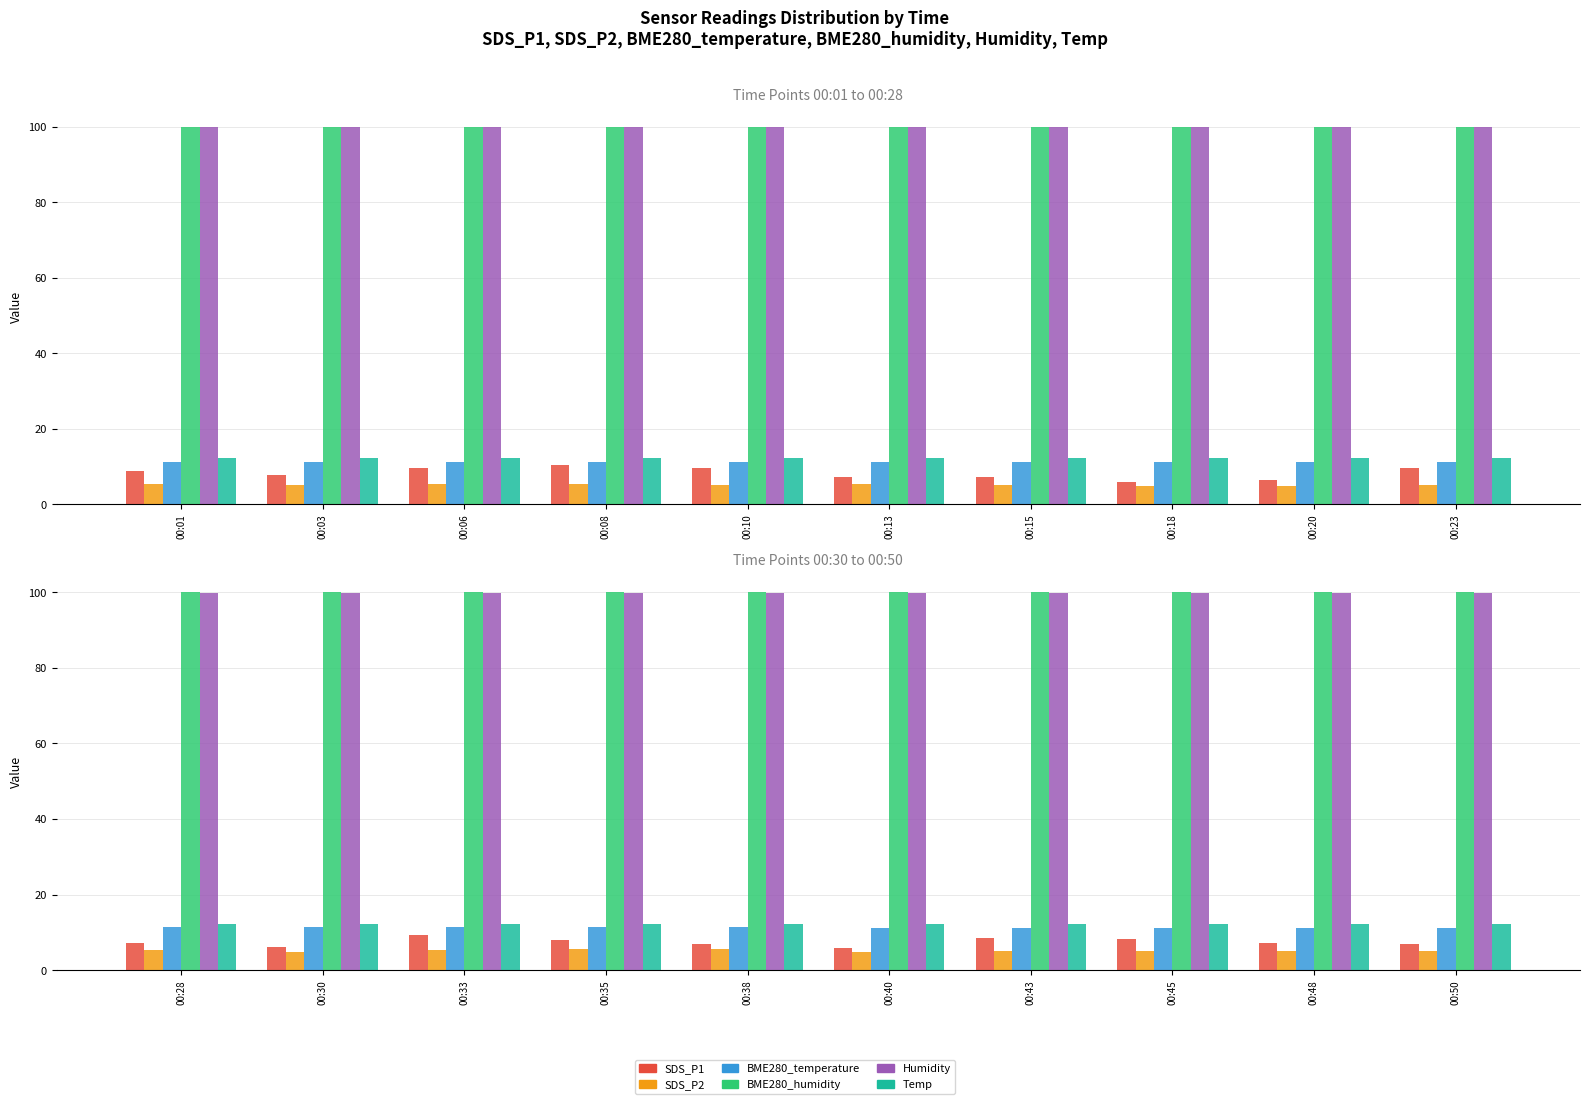

Which series has the widest spread of values?

SDS_P1